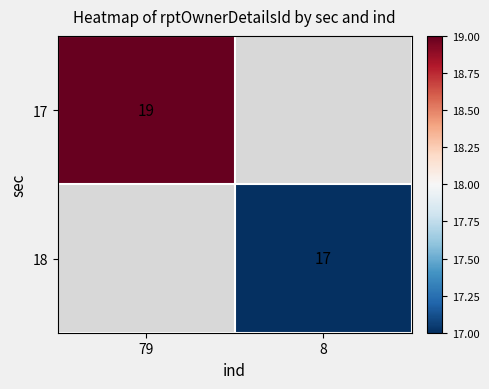

What is the smallest value displayed?

17.0